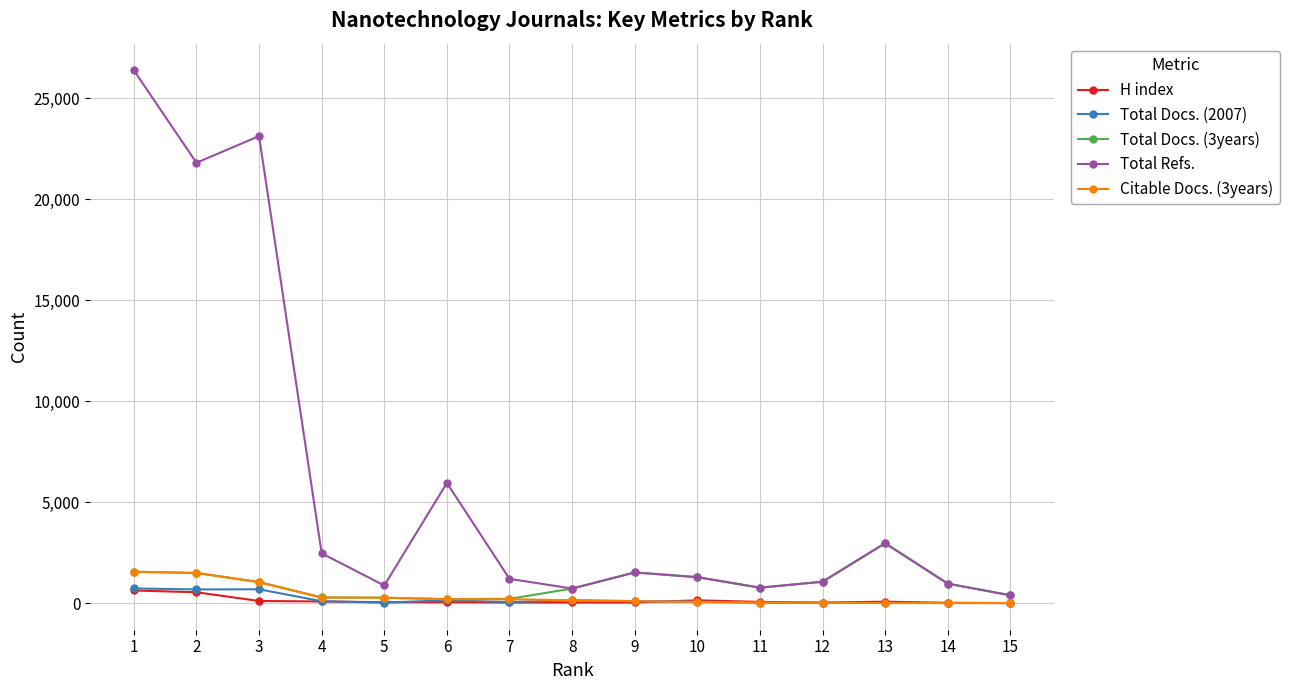

Where is the first local minimum for Total Refs.?

2